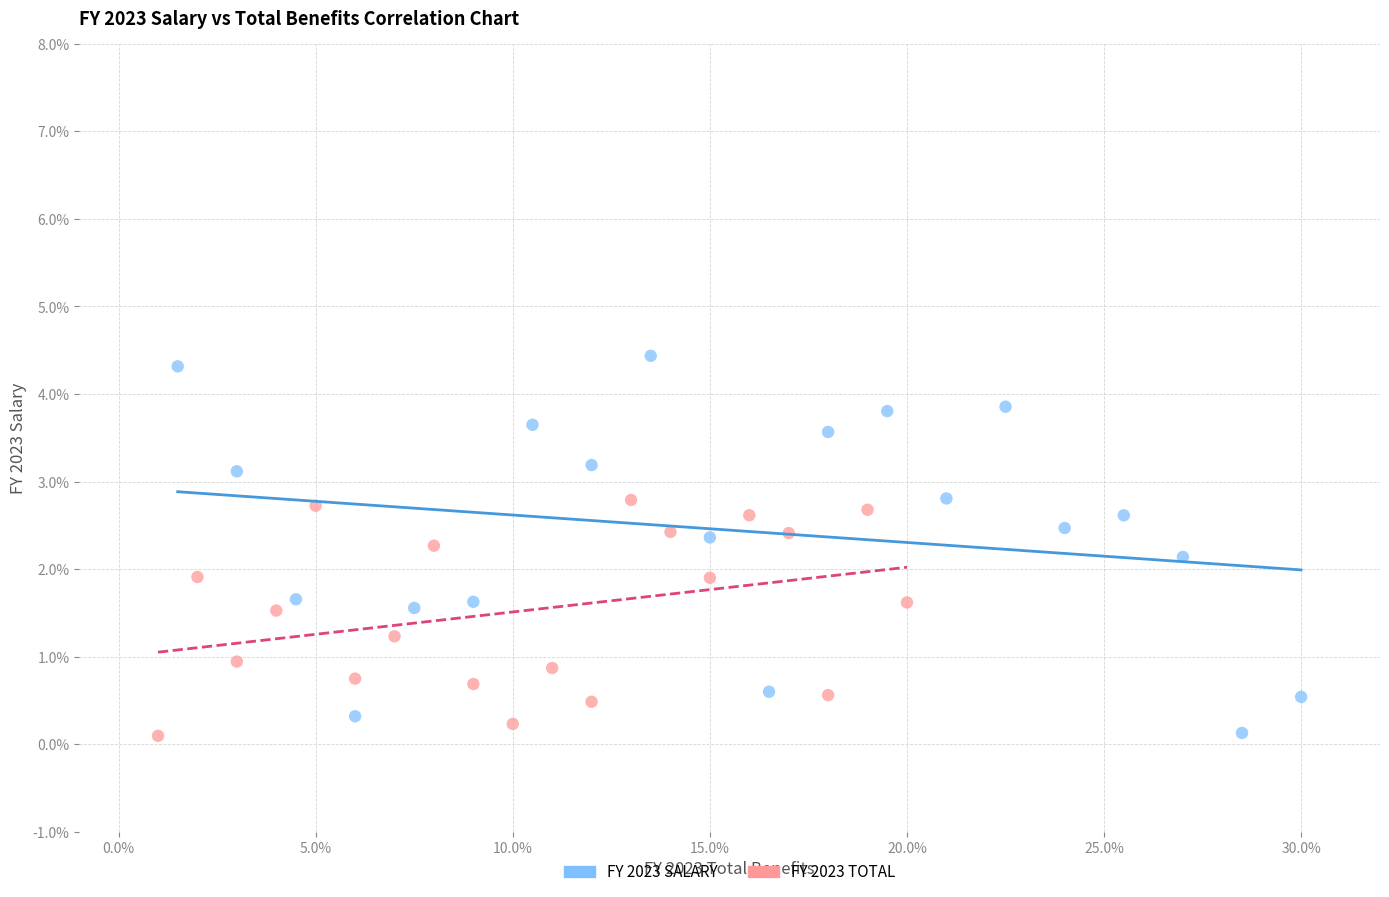

Which series has the widest spread of Y values?

FY 2023 SALARY